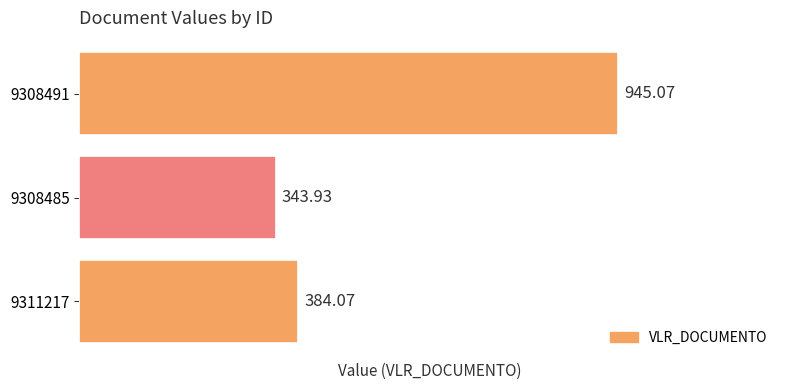

What is the sum of the values at 9308485 and 9311217?

728.0